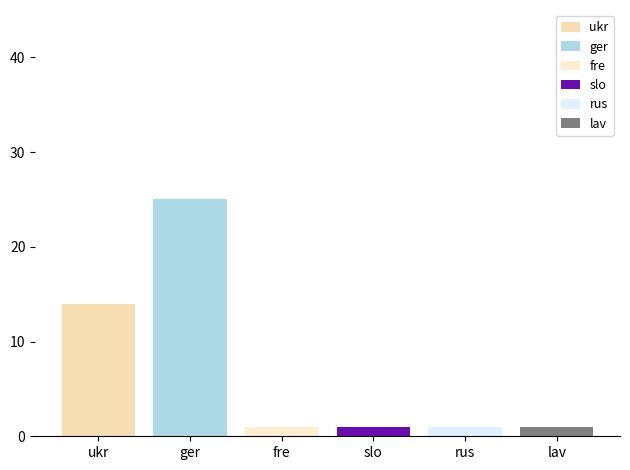

How many distinct data groups are displayed?

6